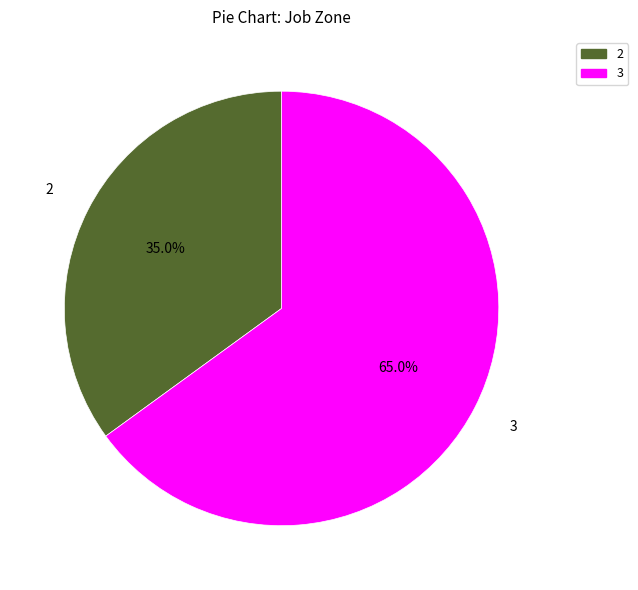

To the nearest percent, what is the difference between the largest and smallest slice percentages?

30%